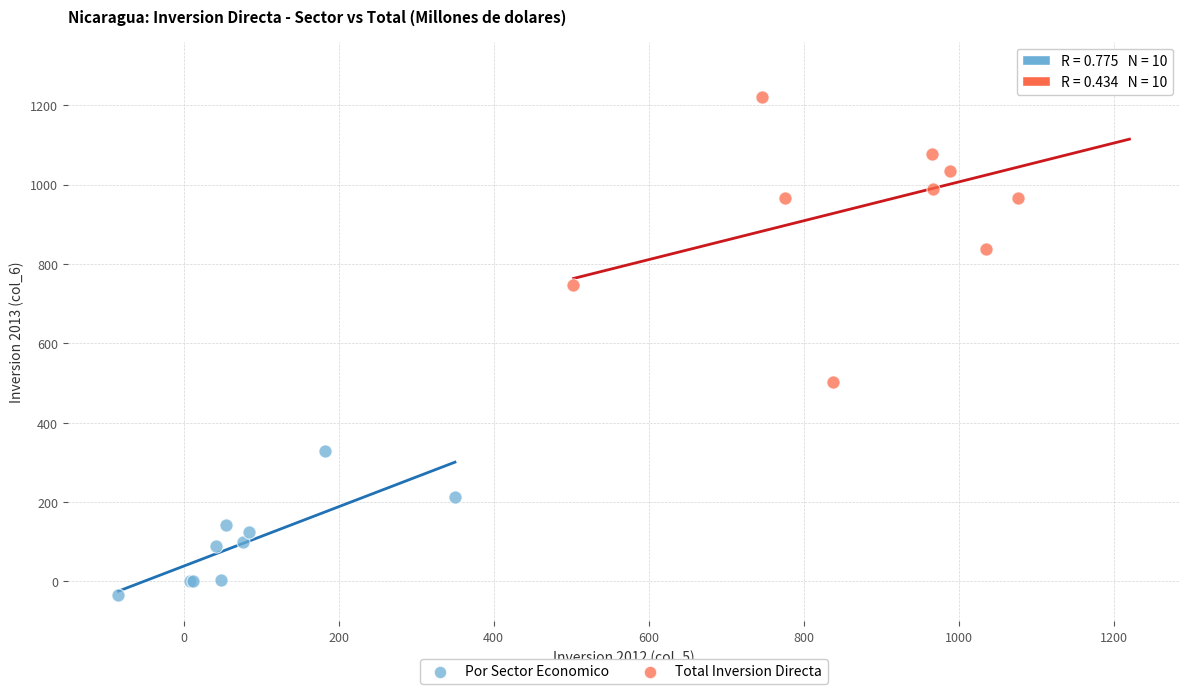

Which series contains the highest Y value?

Total Inversion Directa